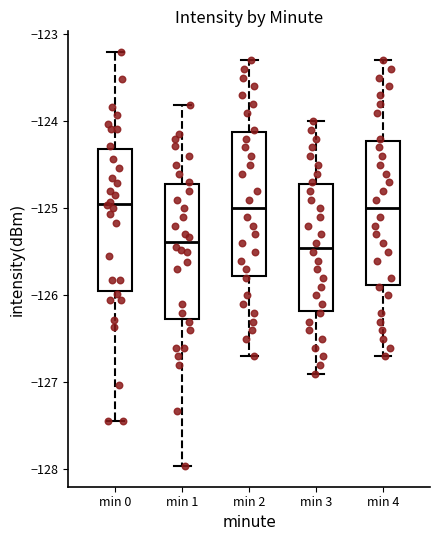

Where is the upper edge of the box for min 0 on the y-axis? The values are not printed on the chart, so give them approximately, as read against the axis.

-124.3